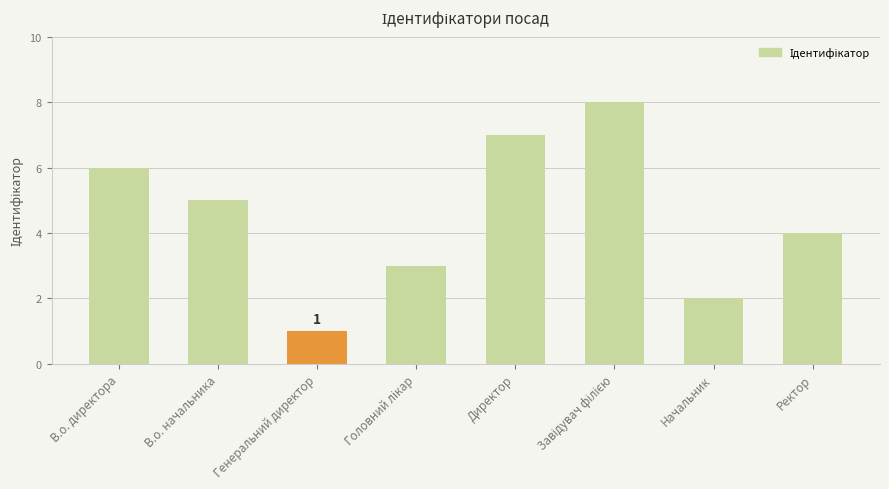

Which has a higher value, Ректор or Начальник?

Ректор